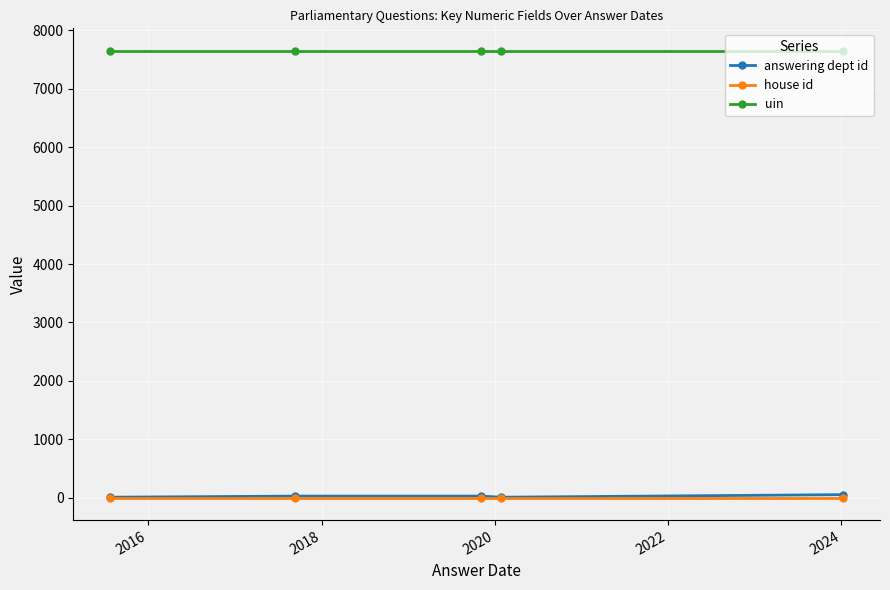

Count the answering dept id values in the range 10 to 29.

4